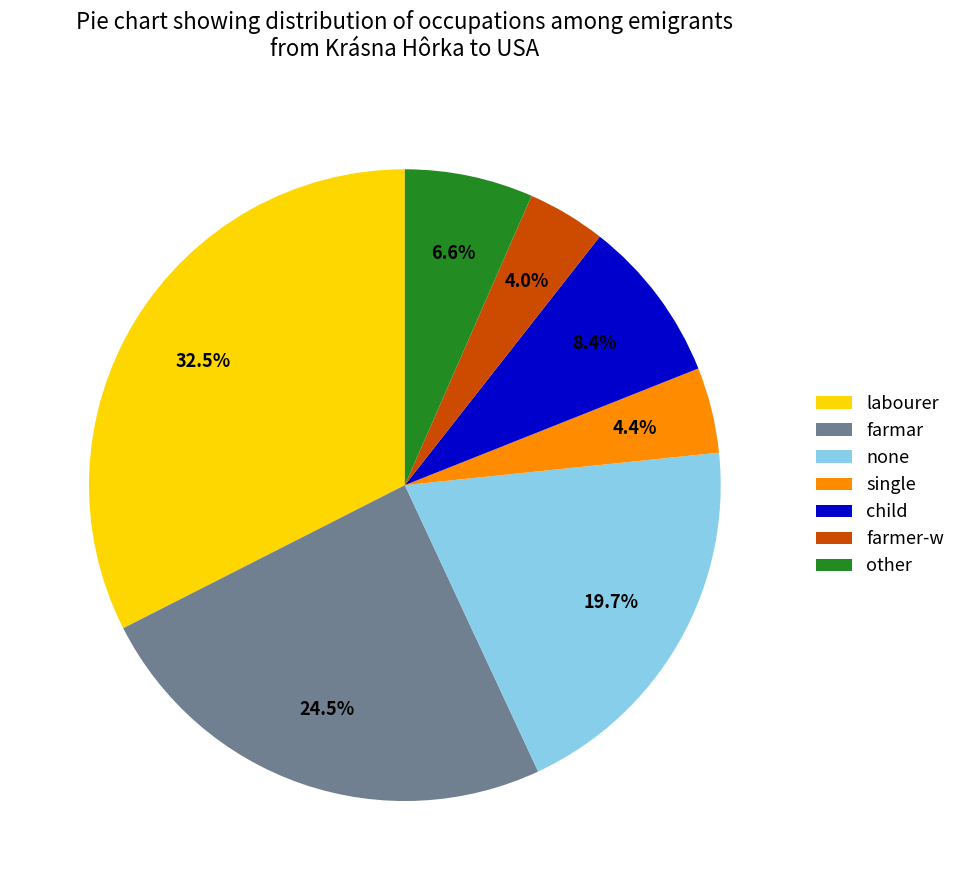

What is the total percentage of other and child?

15.0%